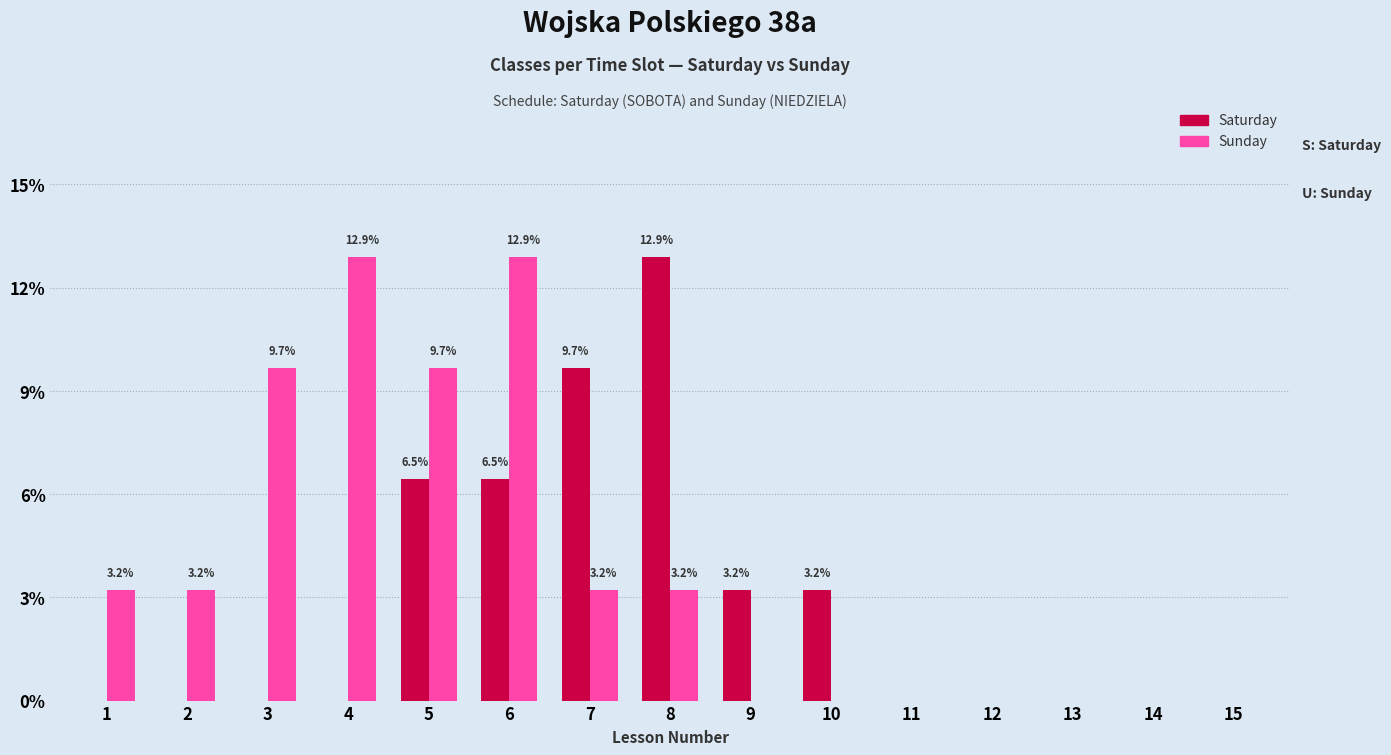

Is the value of Sunday at 8 greater than the value of Saturday at 13?

Yes